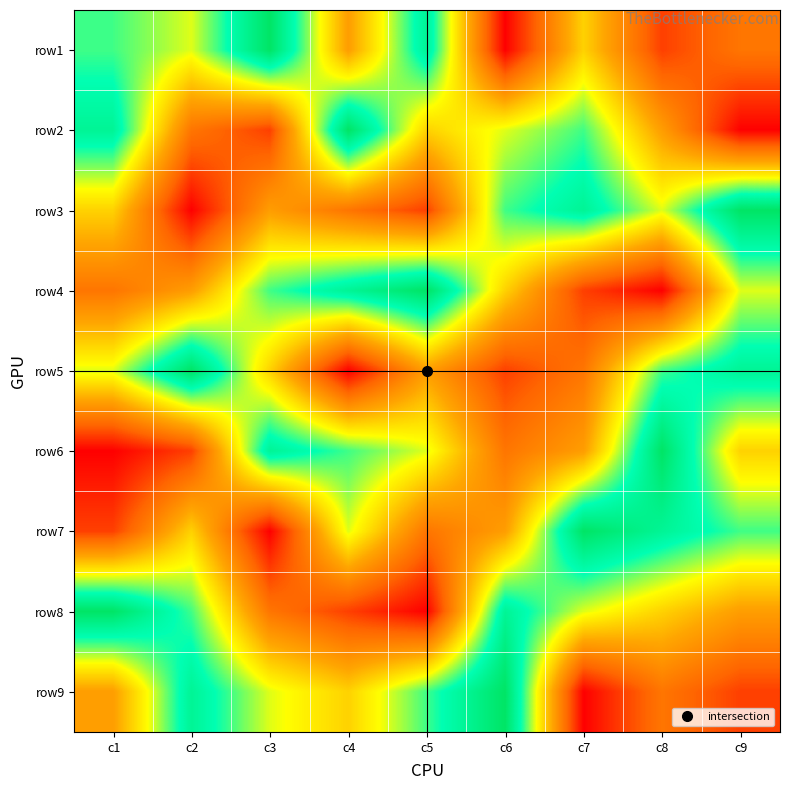

How many distinct data groups are displayed?

9